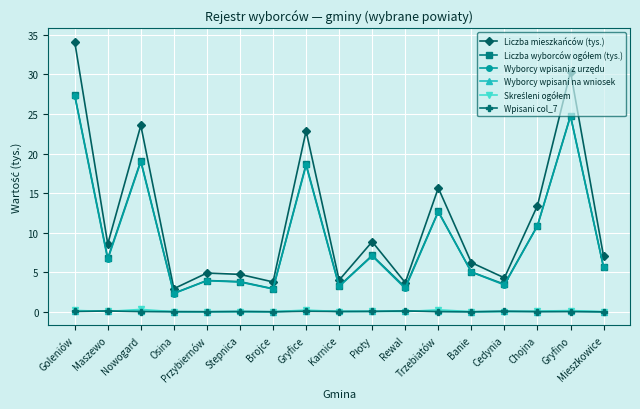

Which label corresponds to the largest value in the chart?

Goleniów